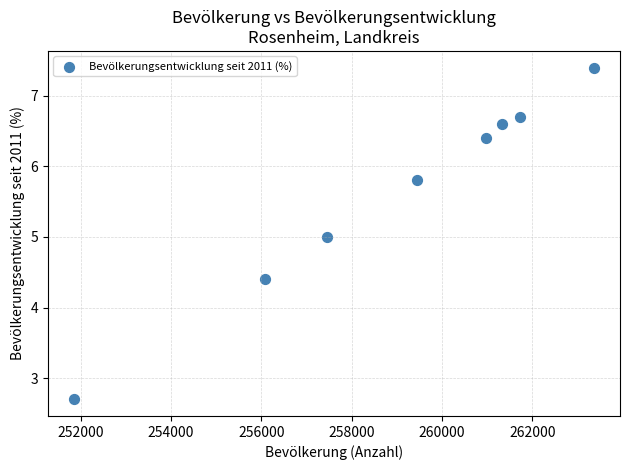

What is the range of X values (max minus min)?

11517.0